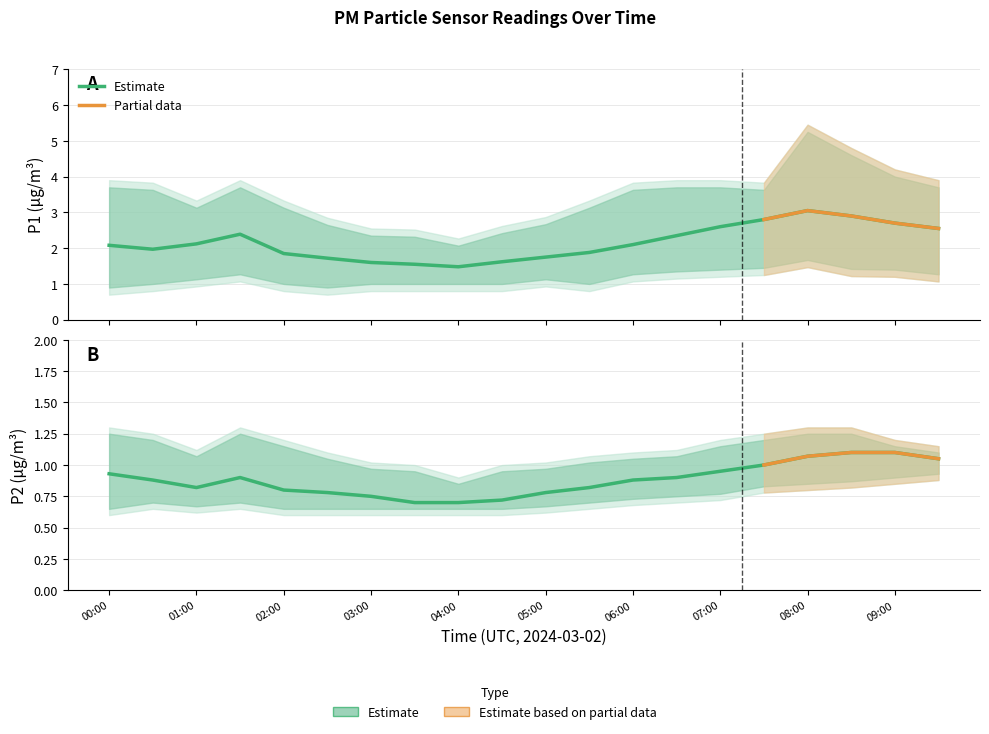

What position from the right is 02:30?

15